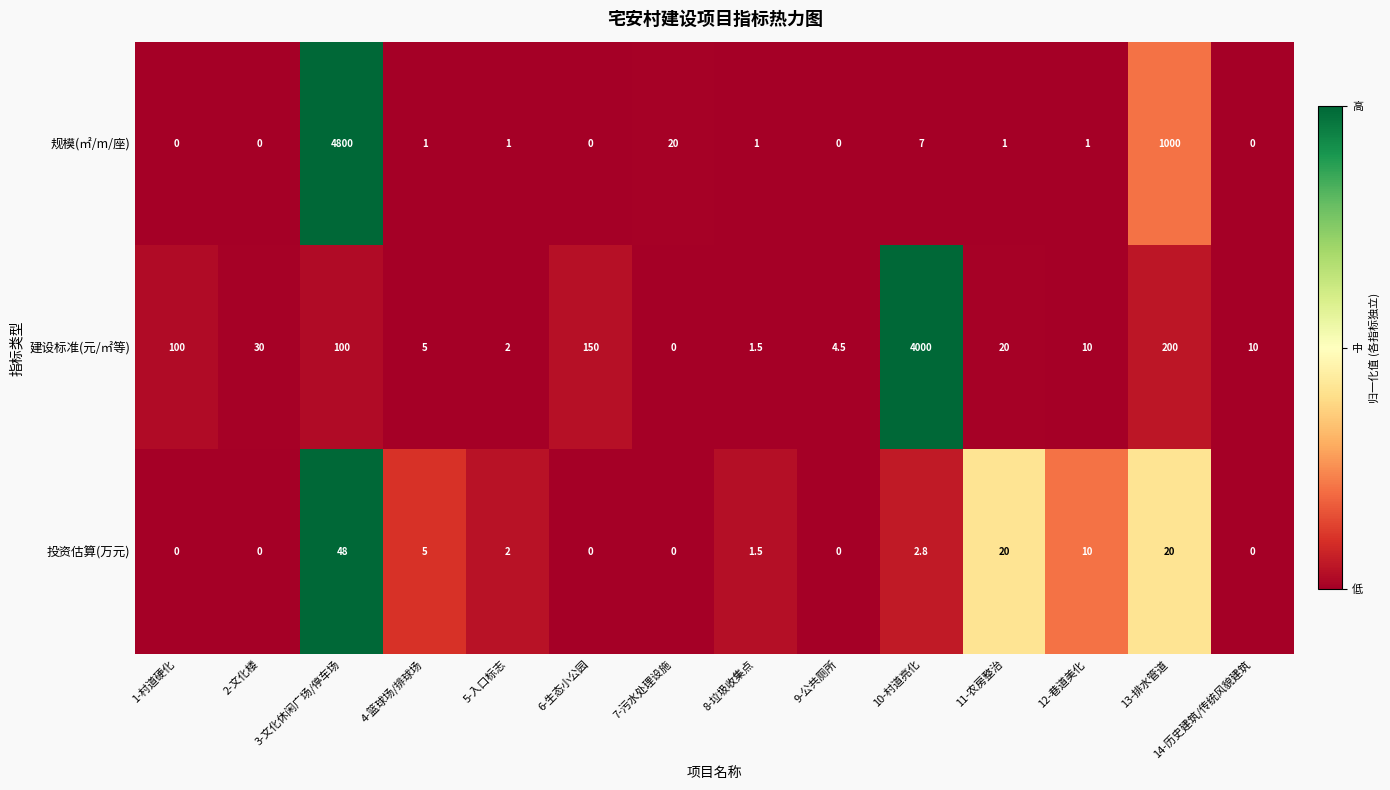

What is the greatest value displayed?

4800.0